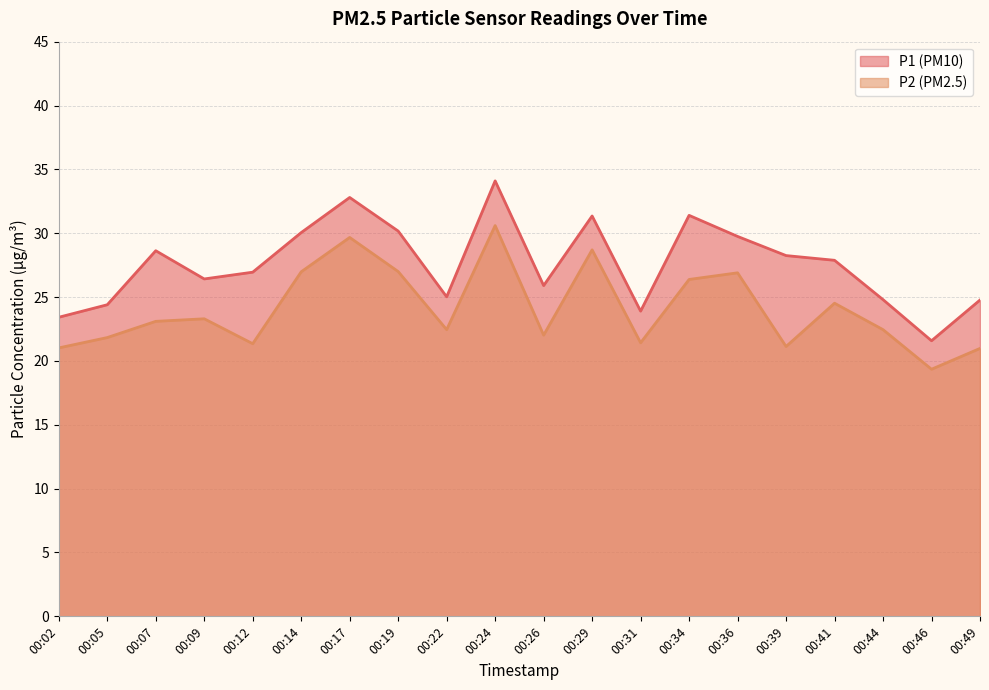

What is the total value across all series at 00:02?

44.4